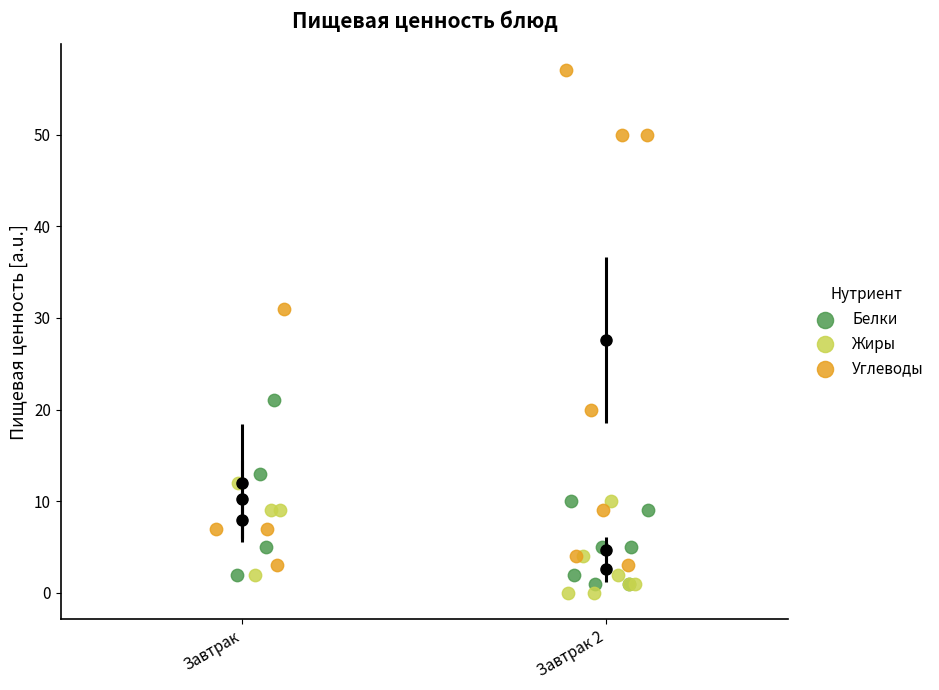

Which series has the widest spread of Y values?

Углеводы